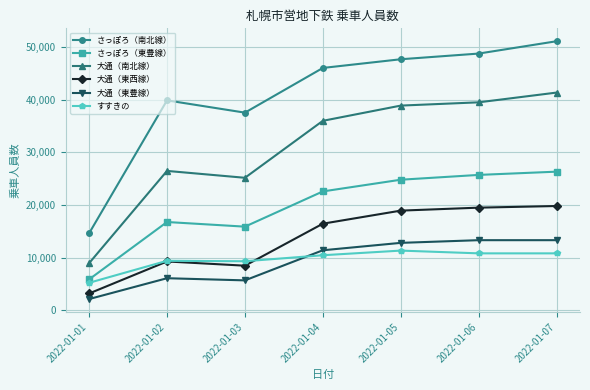

Which category has the highest value across all series?

2022-01-07